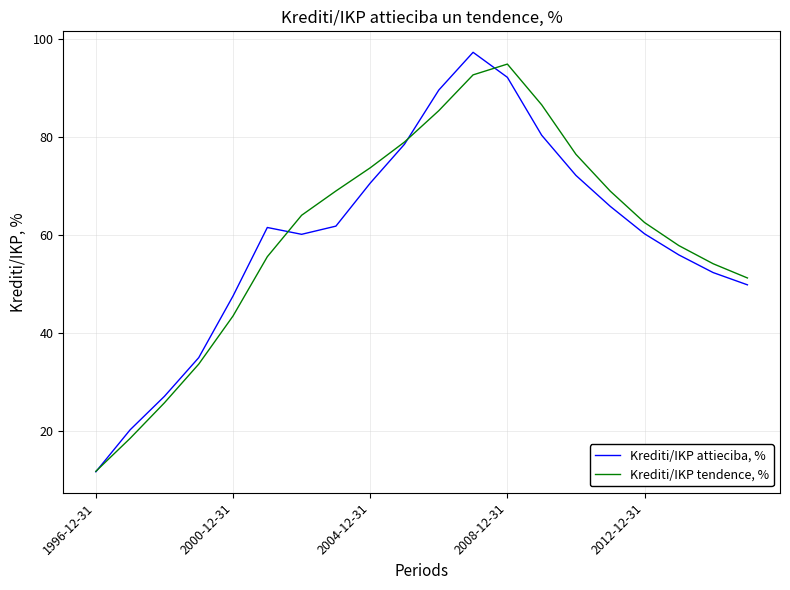

Which series has the largest range (max minus min)?

Krediti/IKP attieciba, %